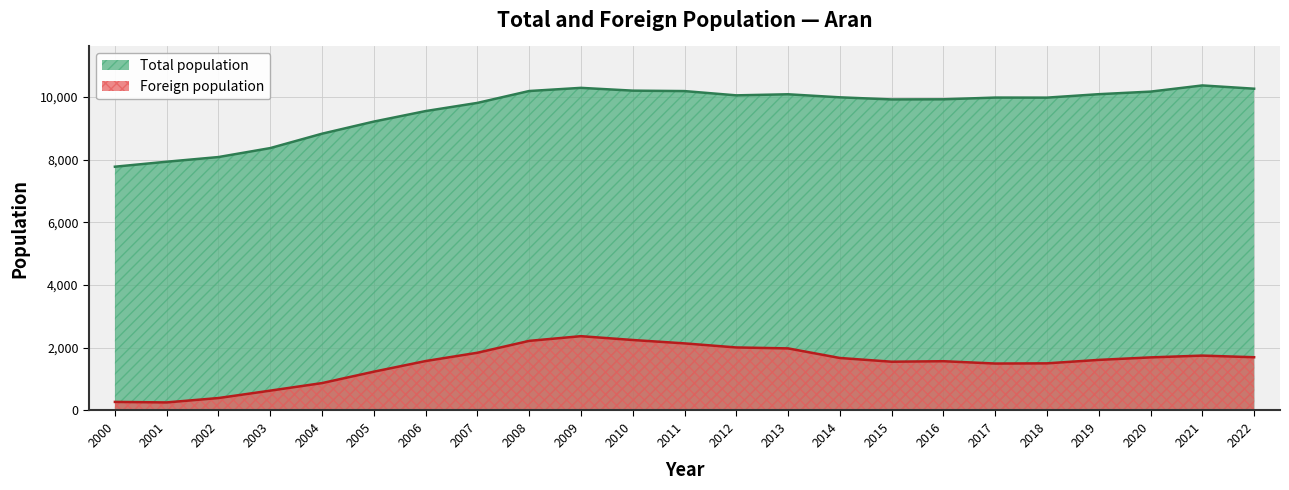

Count the number of categories in the chart.

23